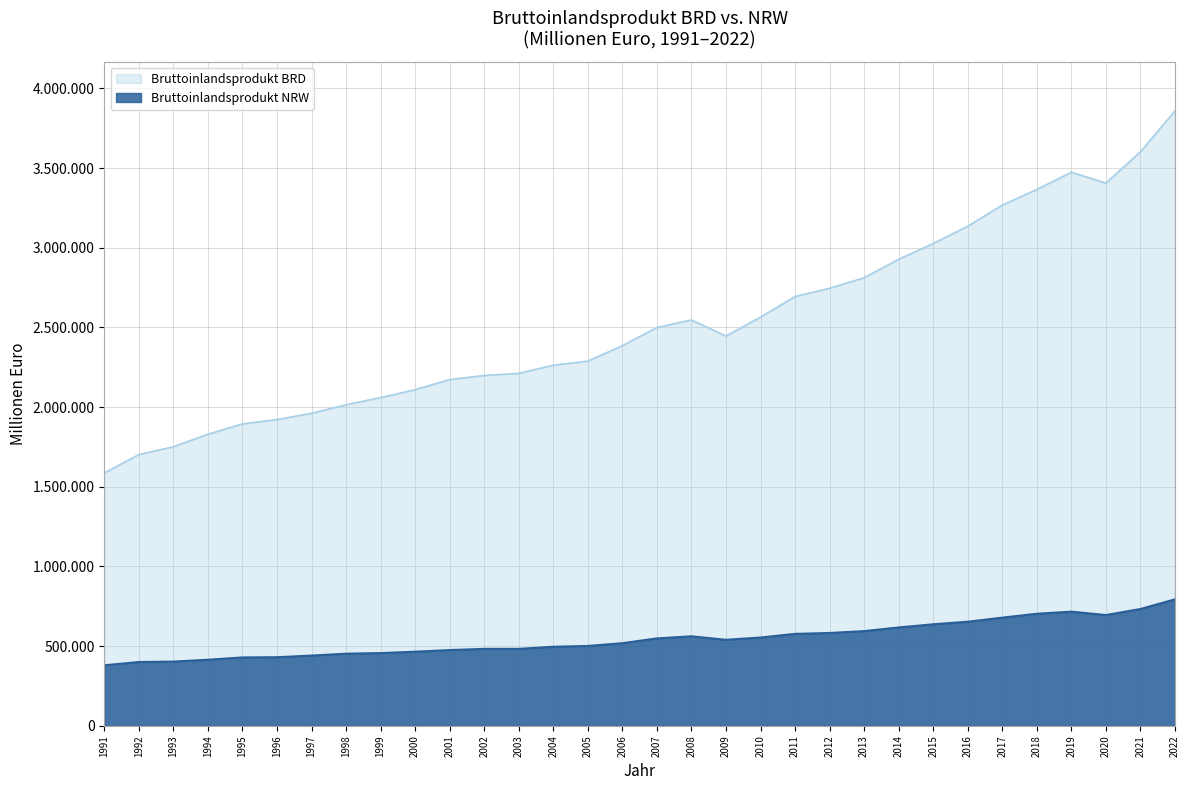

True or false: Bruttoinlandsprodukt BRD has a value of 2198120 at 2002.

True